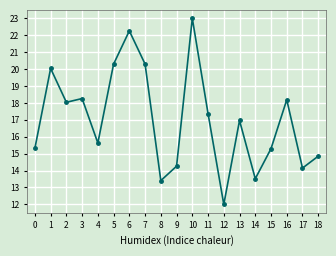

At which label is the value closest to 17?

13